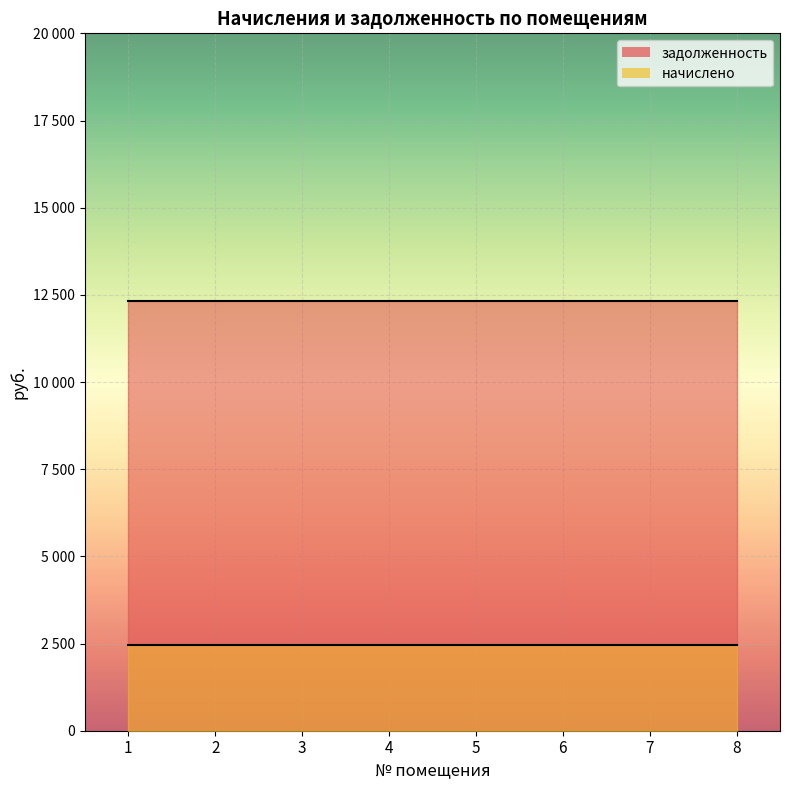

Is the value of задолженность at 7 greater than the value of начислено at 8?

Yes